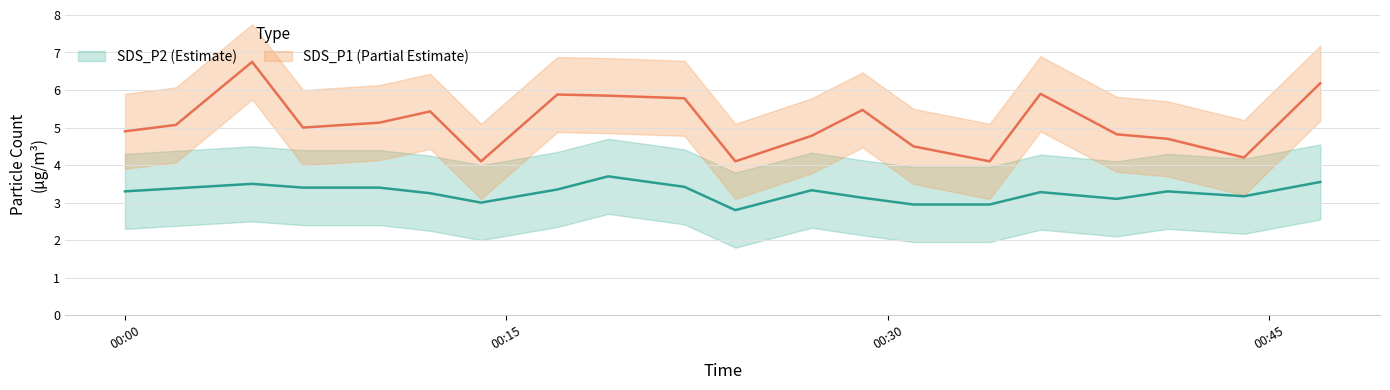

True or false: SDS_P2_upper and SDS_P1 cross at least once.

False